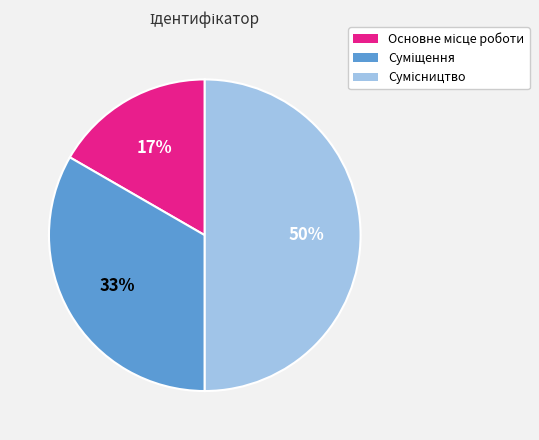

To the nearest percent, what is the average slice percentage?

33%